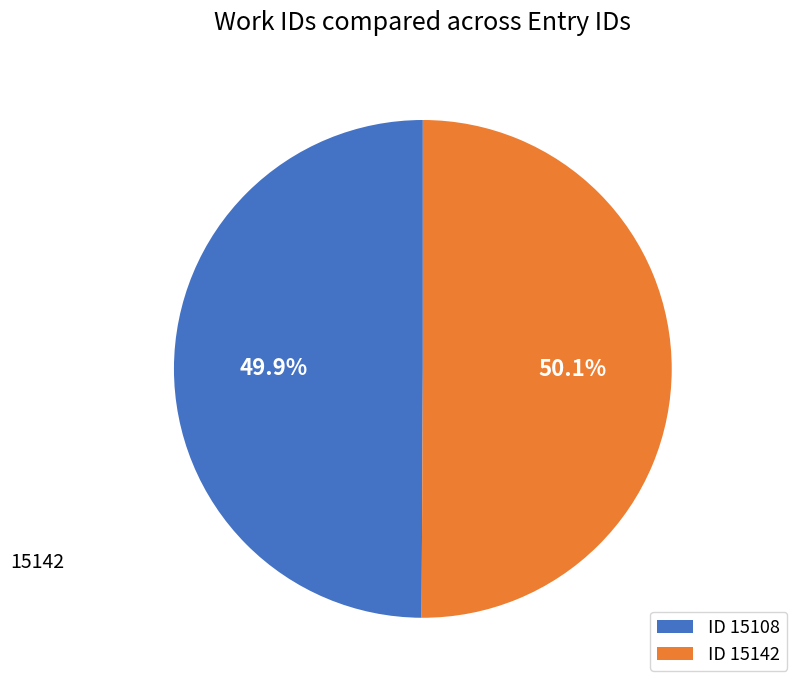

What is the largest slice in the pie chart?

15142